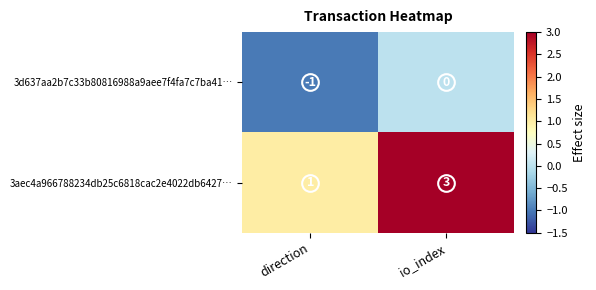

Rank the series at io_index from highest to lowest value.

3aec4a966788234db25c6818cac2e4022db6427…, 3d637aa2b7c33b80816988a9aee7f4fa7c7ba41…